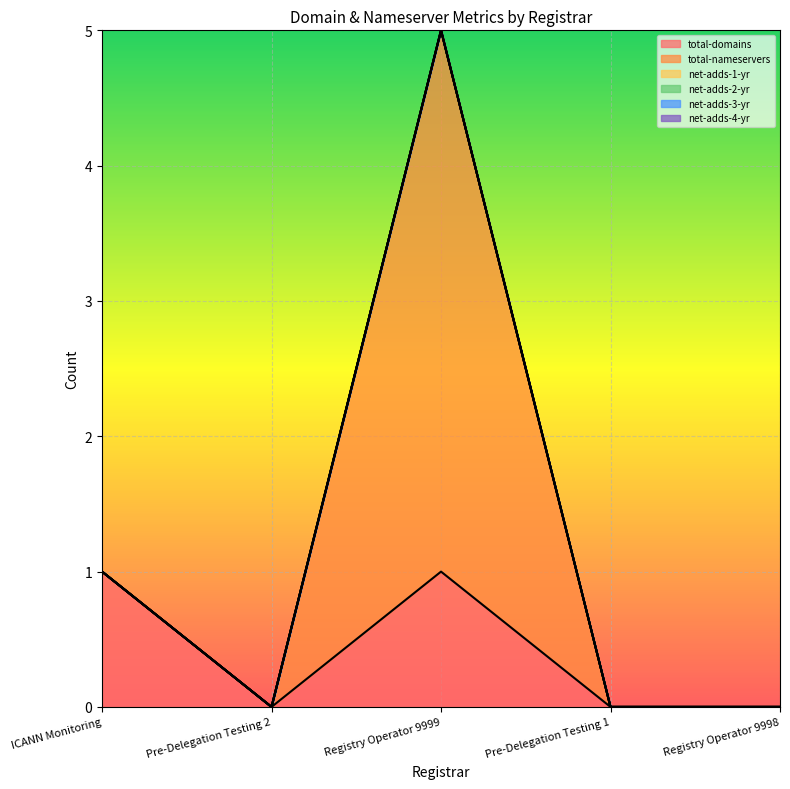

Where is total-nameservers nearest to the value 2?

ICANN Monitoring